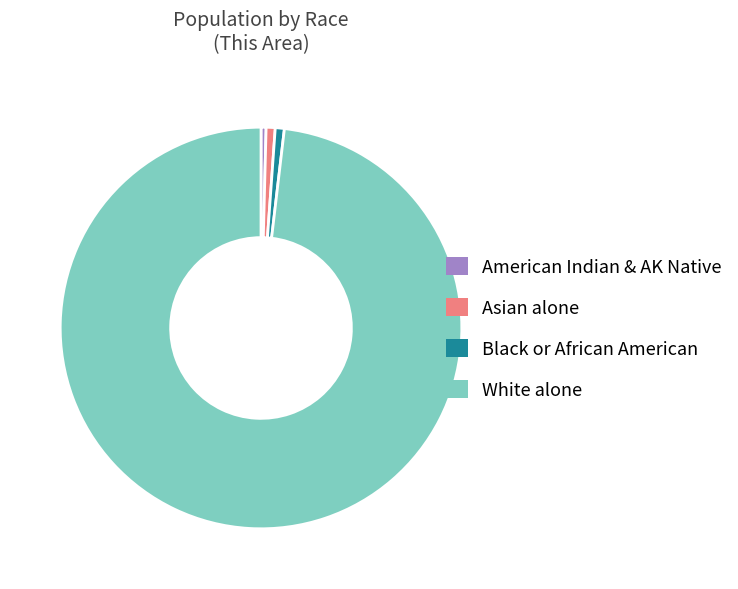

Count the number of slices in the pie.

4